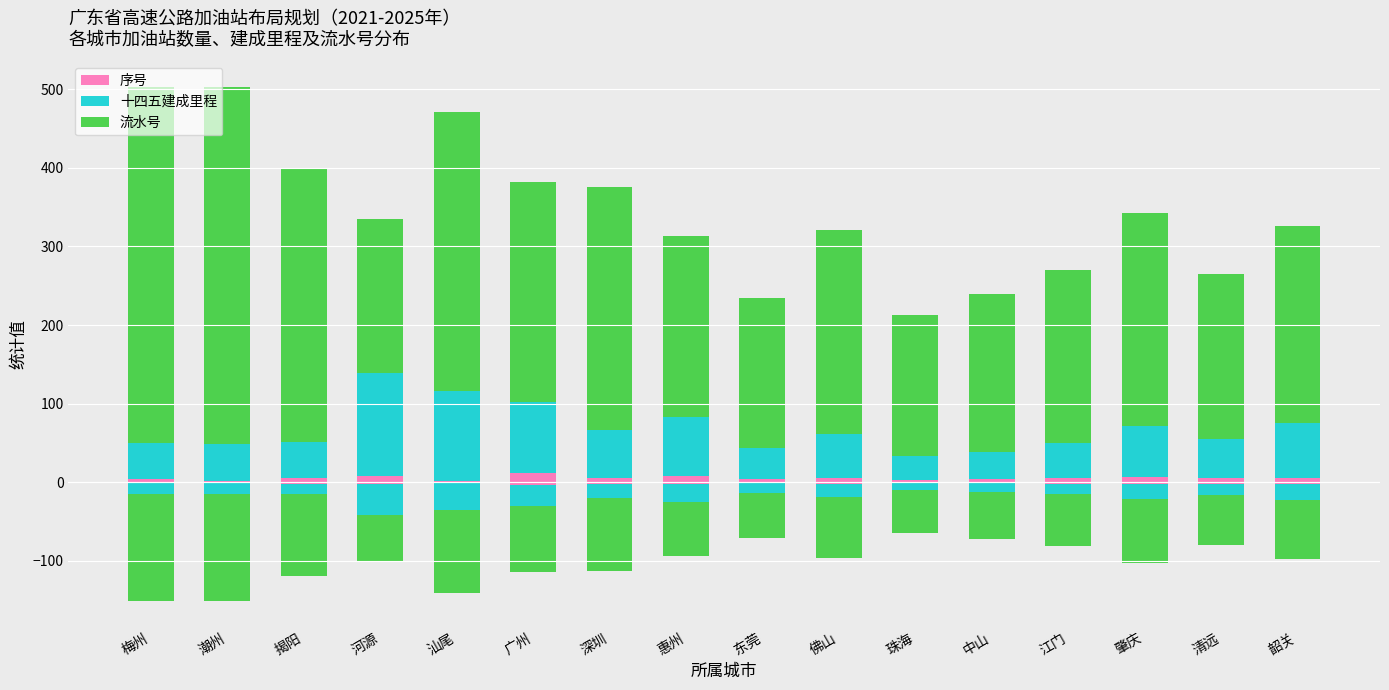

How many groups of bars are there?

16